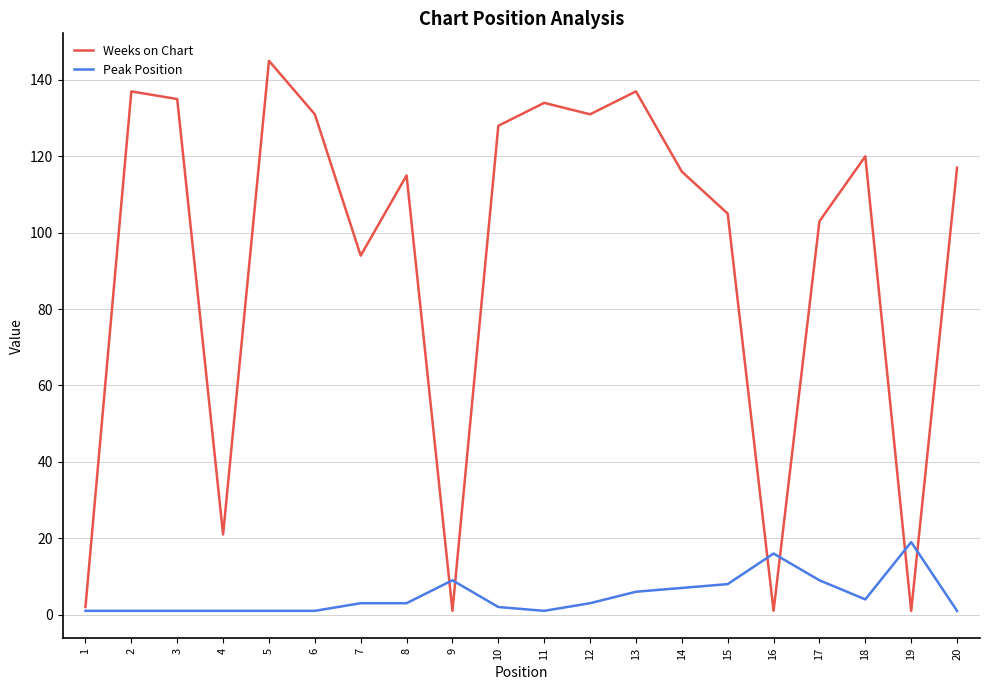

The Weeks on Chart series shows 21 at 4. True or false?

True